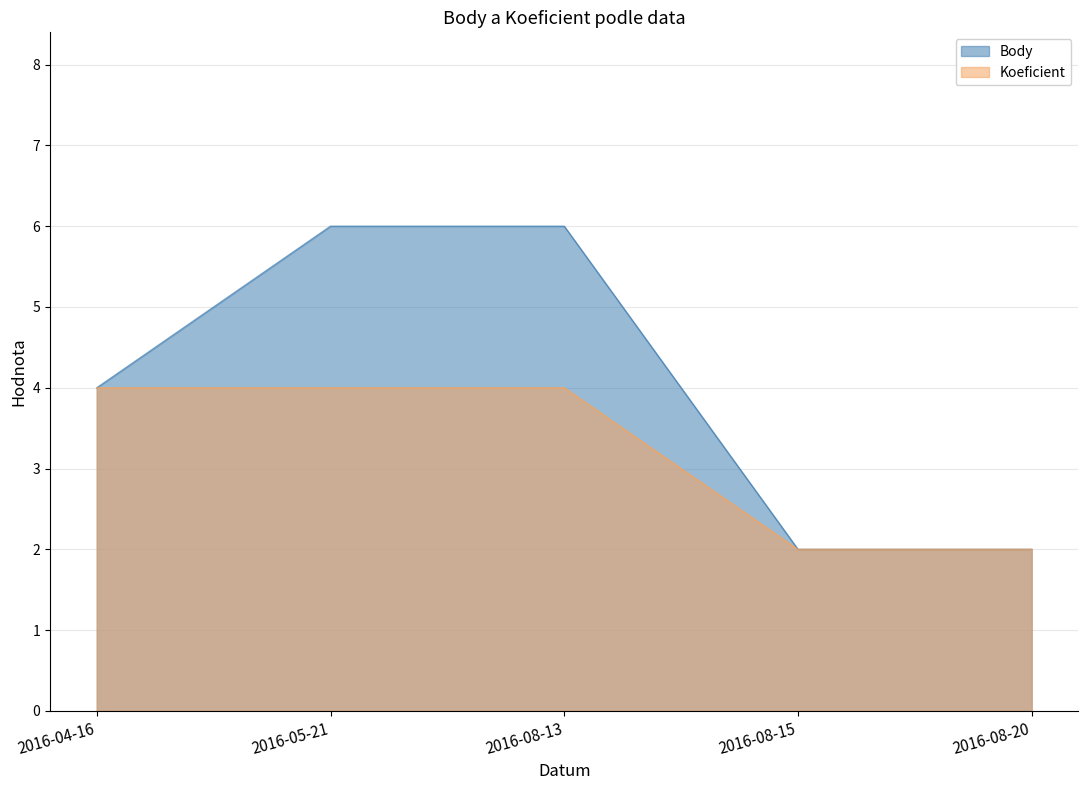

What is the value of the Koeficient point at the 1st from the left?

4